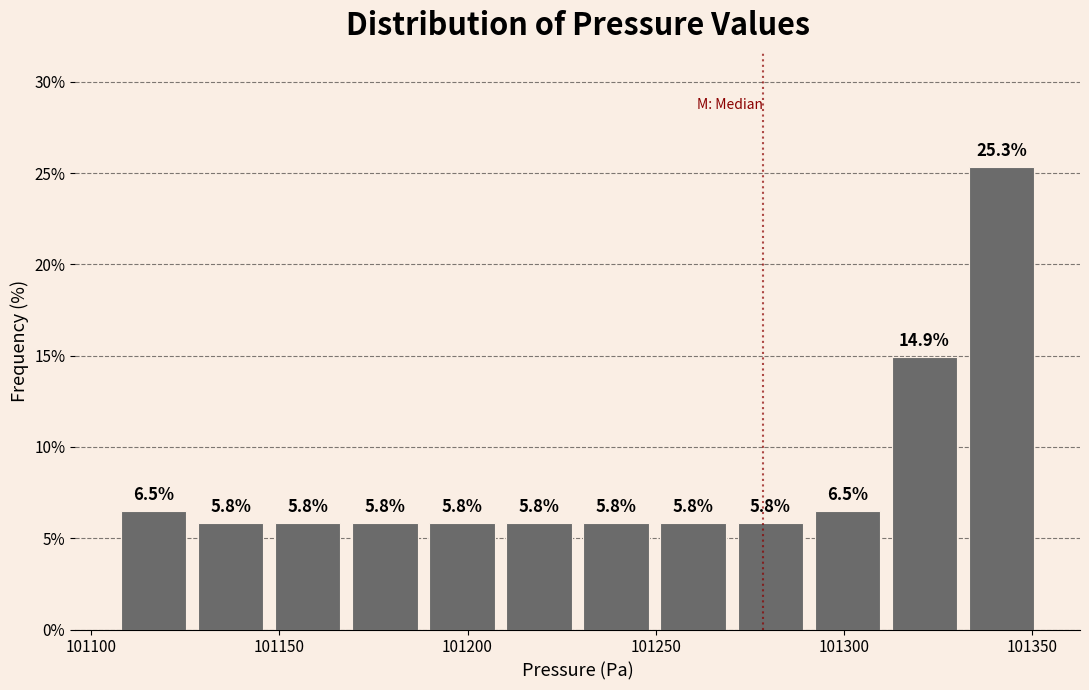

Reading left to right, transcribe this chart: for each bar, give the range it covers on the x-axis and its height. The bar edges are not printed on the chart, so give them approximately, as read against the axis.

101105 to 101125: 6.5
101125 to 101145: 5.8
101145 to 101170: 5.8
101170 to 101190: 5.8
101190 to 101210: 5.8
101210 to 101230: 5.8
101230 to 101250: 5.8
101250 to 101270: 5.8
101270 to 101290: 5.8
101290 to 101310: 6.5
101310 to 101330: 14.9
101330 to 101350: 25.3